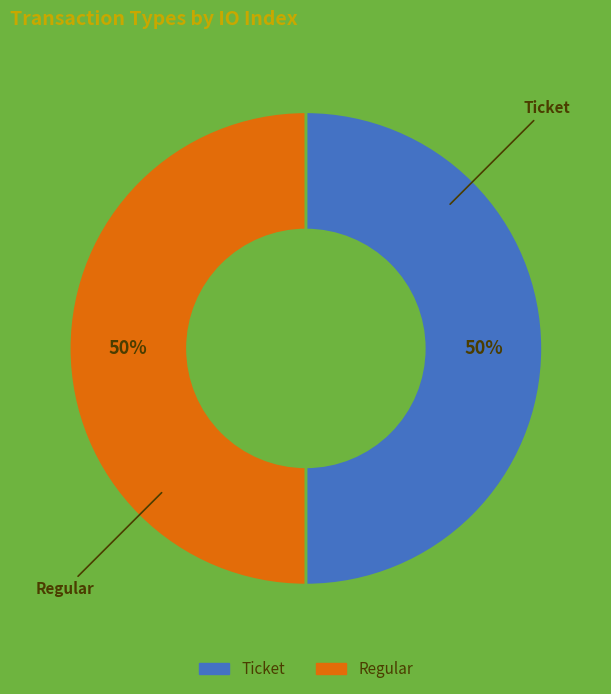

To the nearest percent, what is the average slice percentage?

50%